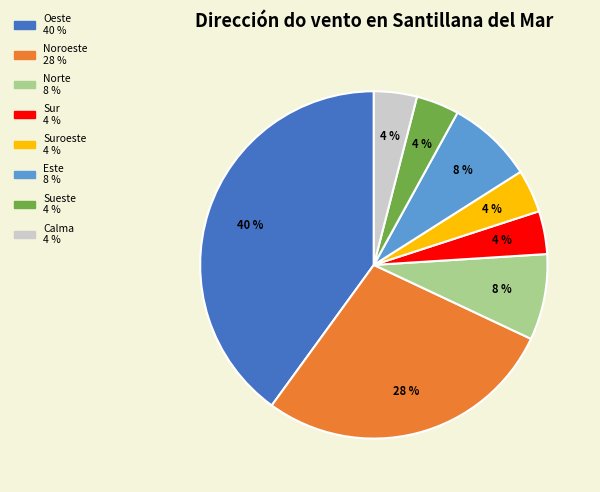

How many segments does this pie chart have?

8